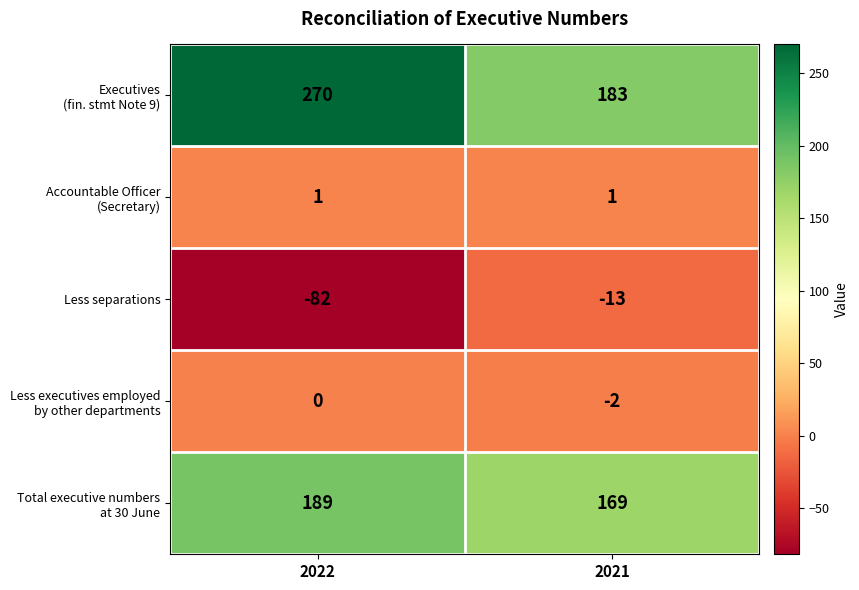

What is the difference between the highest and lowest values at 2021?

196